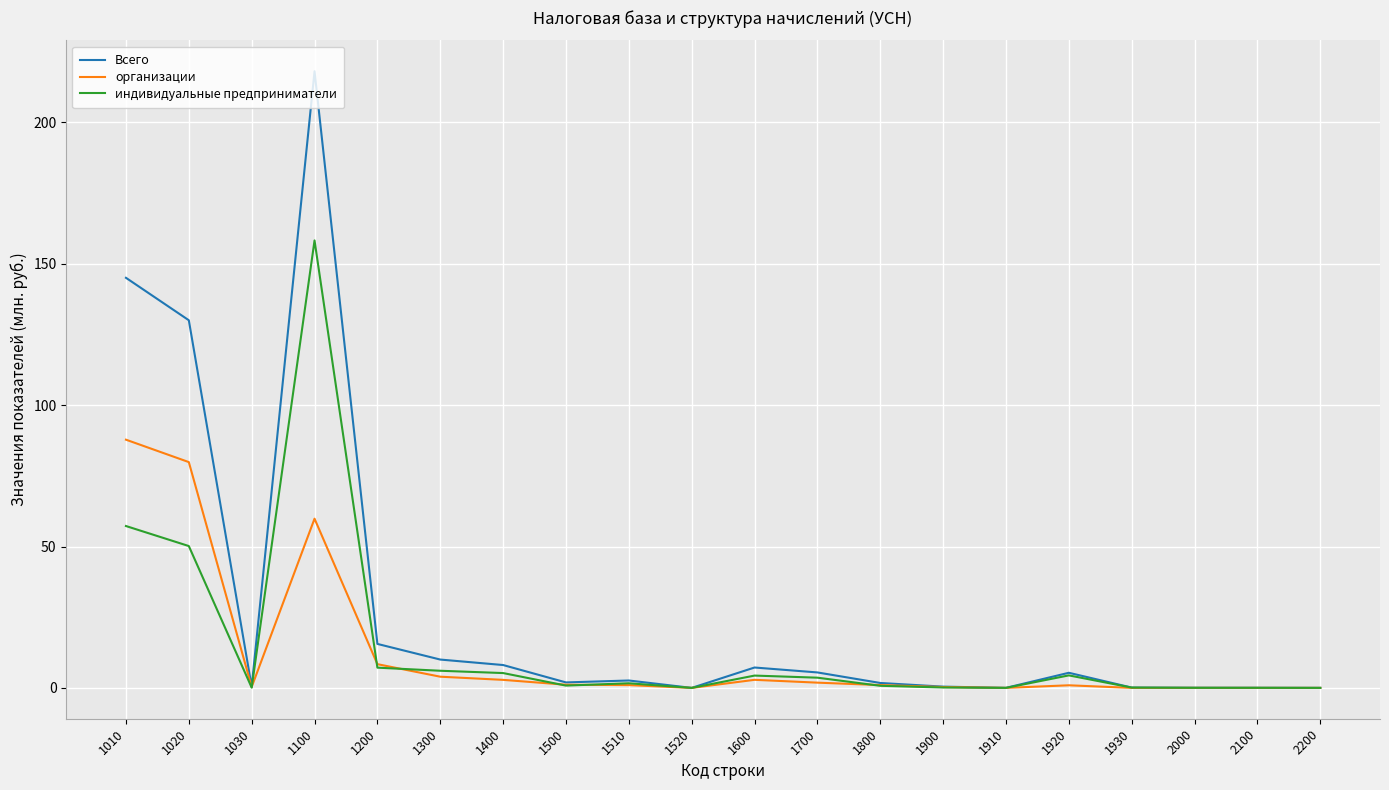

What is the average value of the индивидуальные предприниматели series?

15.0